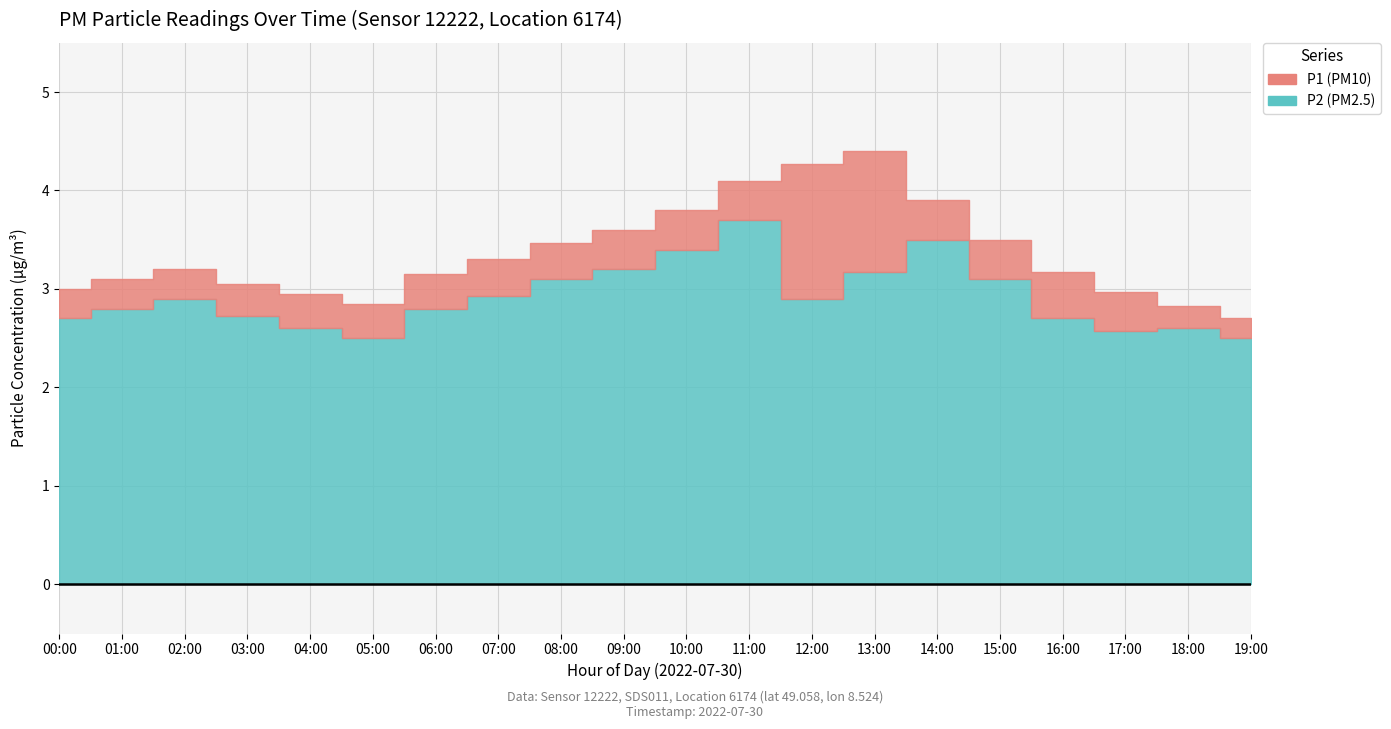

What is the difference between the maximum and second lowest values in the P1 series?

1.6